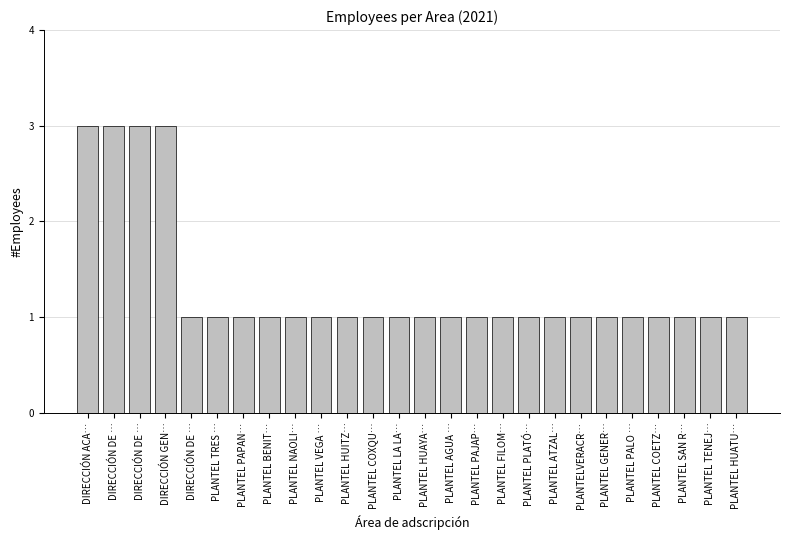

What is the label of the 1st bar from the left?

DIRECCIÓN ACA…